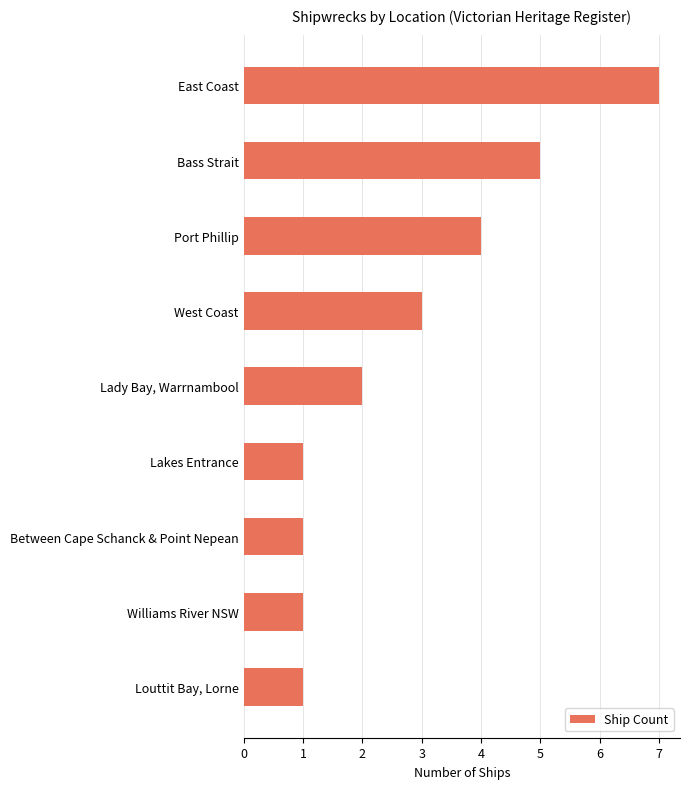

How many bars are there in total?

9